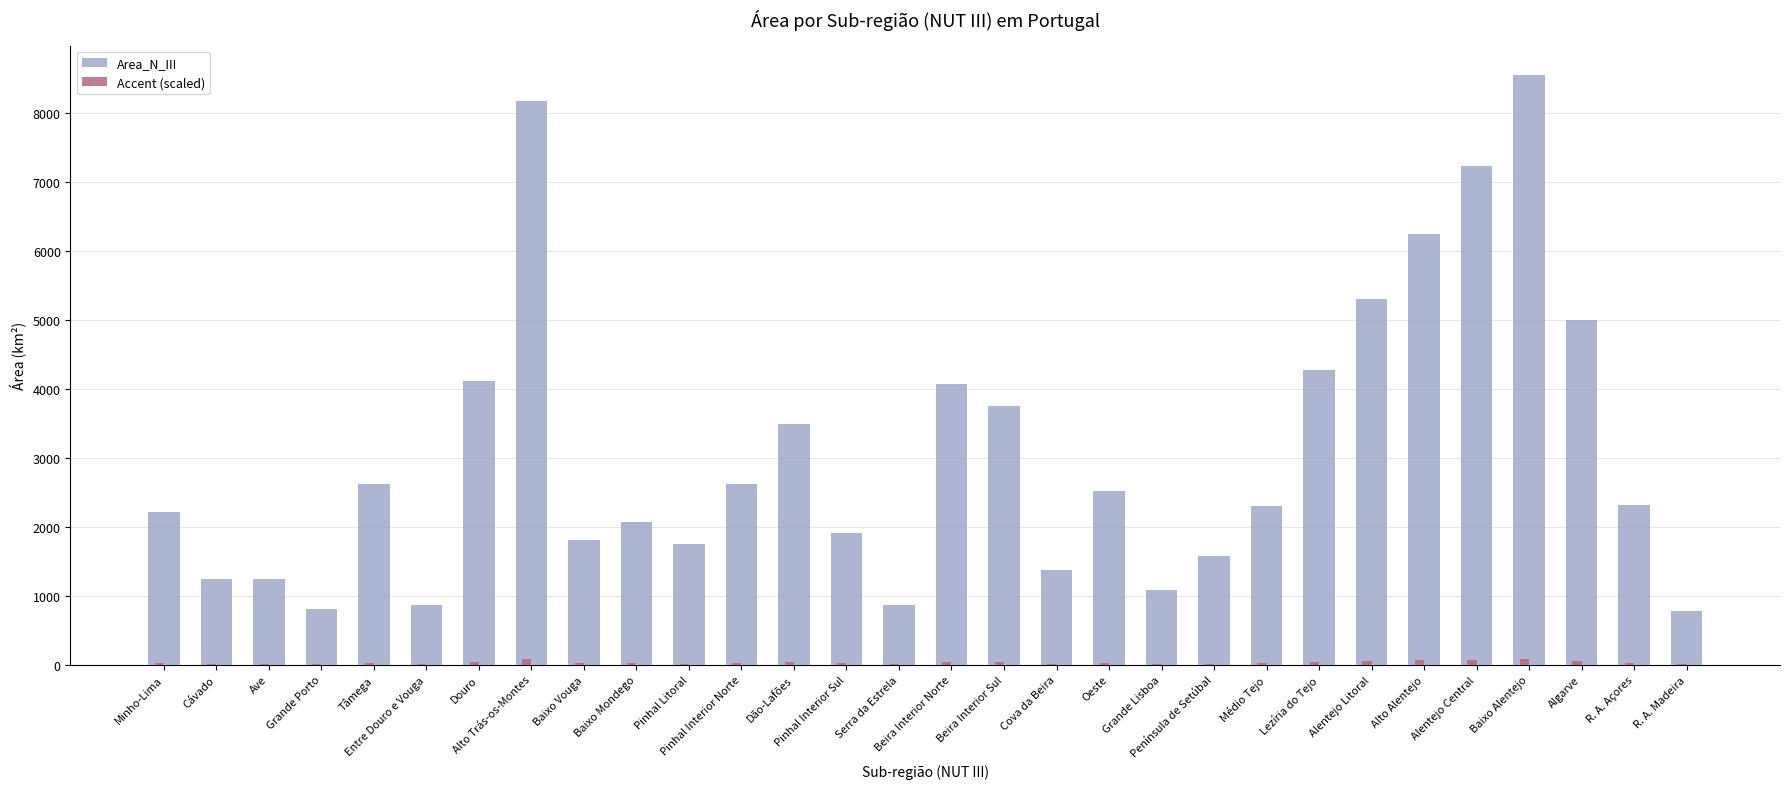

Count the number of data series in this chart.

2